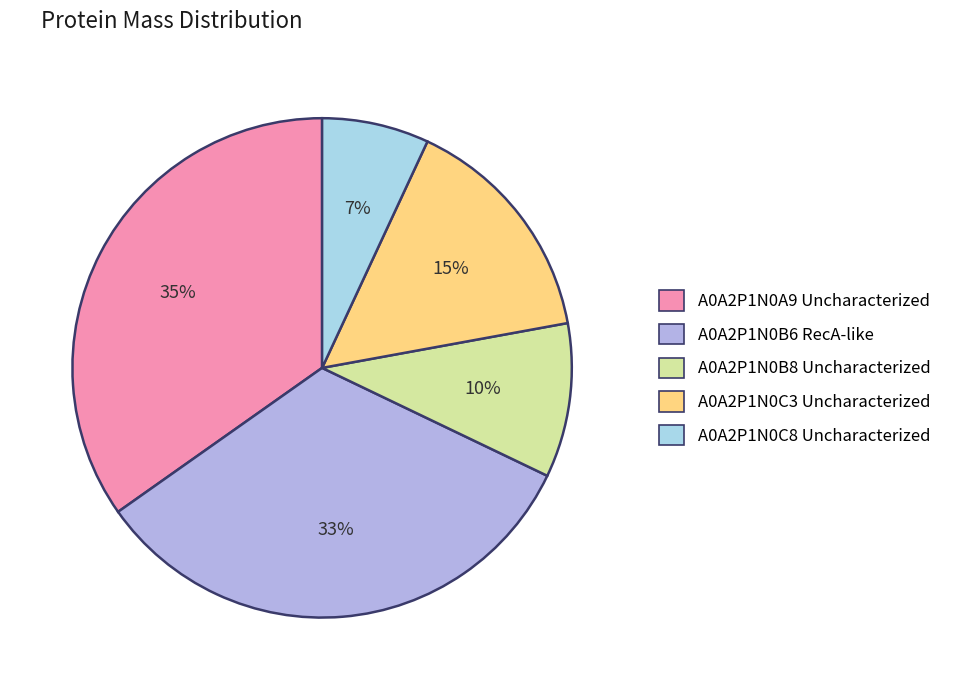

To the nearest percent, what is the difference between the largest and smallest slice percentages?

28%